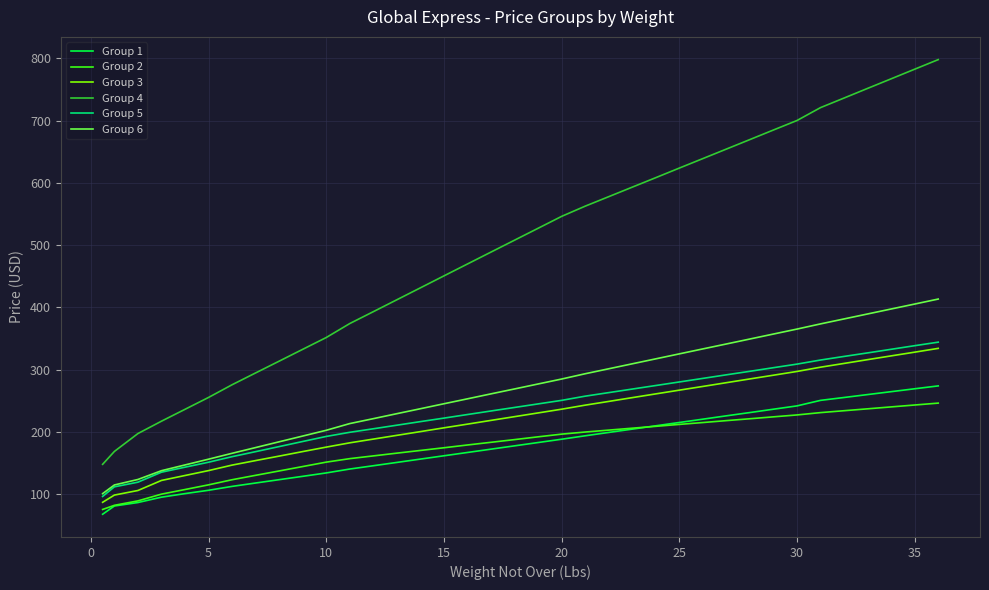

Which series has the widest spread of values?

Group 4